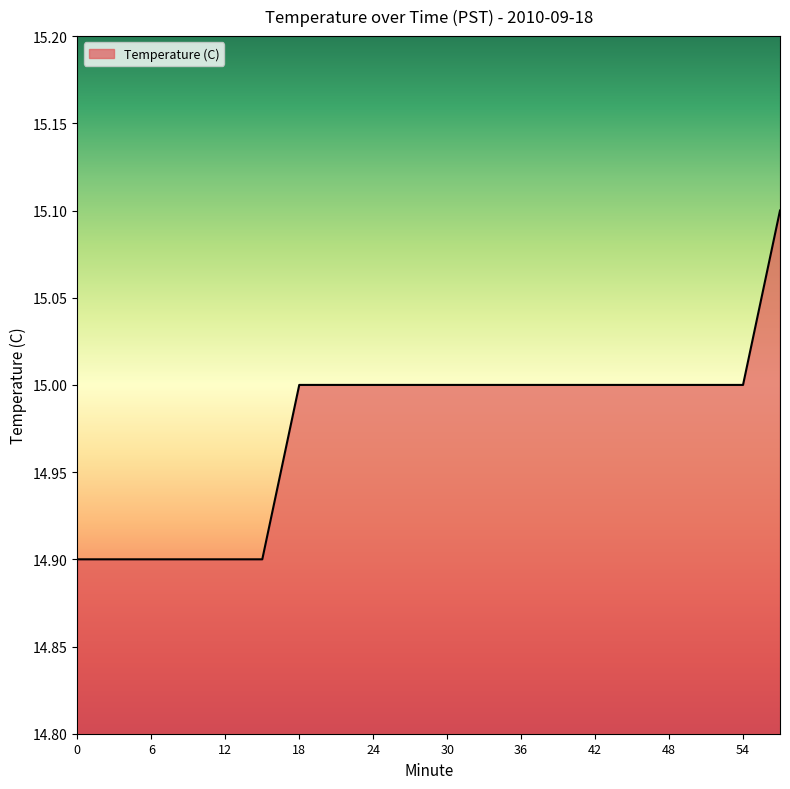

What is the maximum value shown in the chart?

15.1